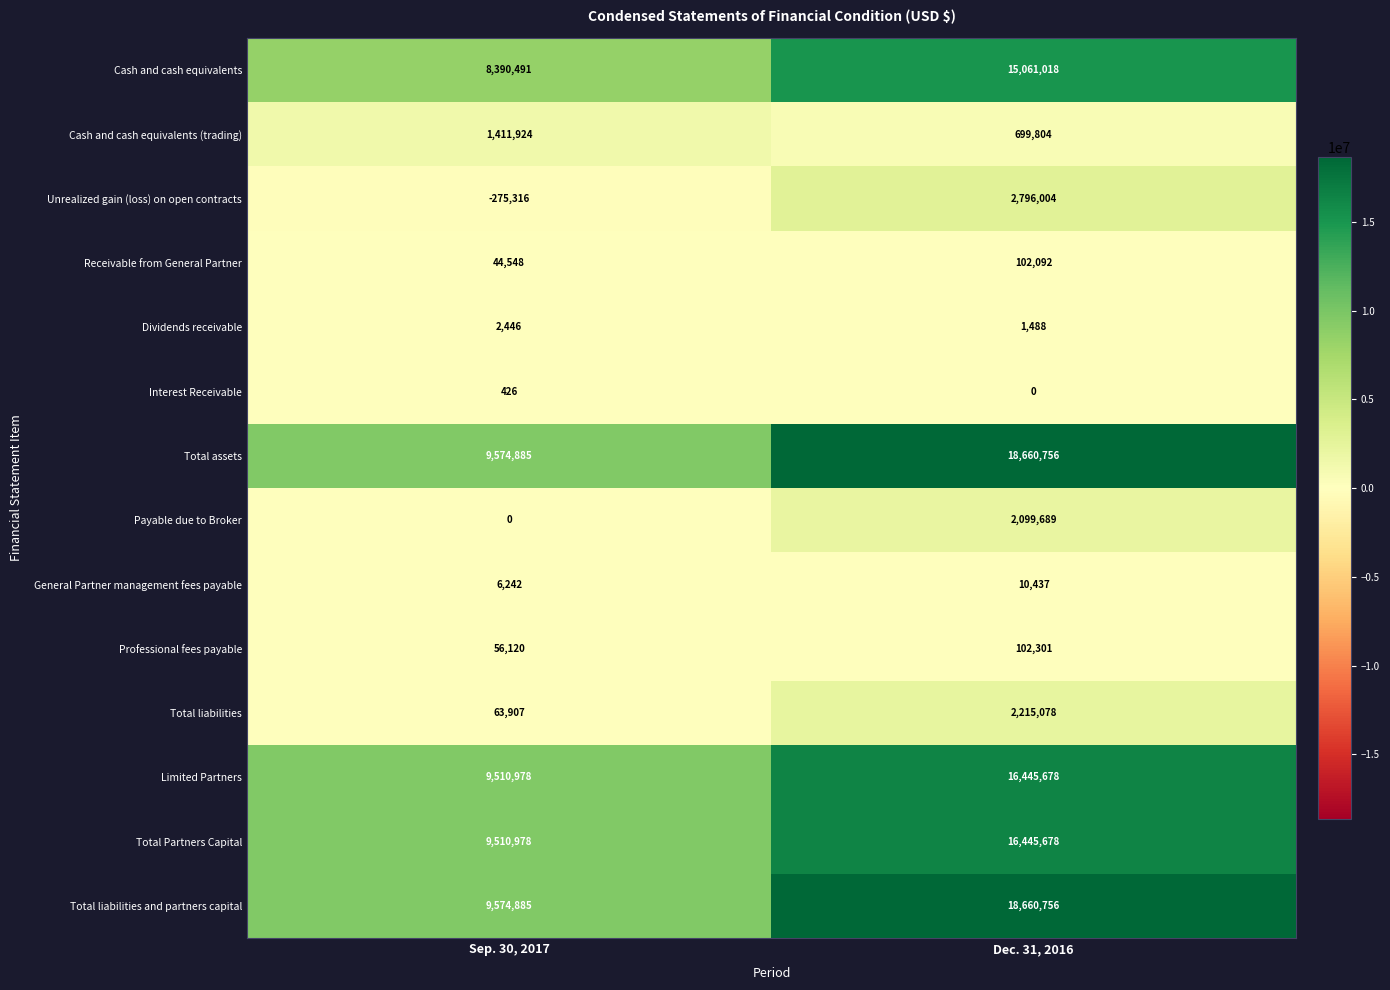

Reading left to right, list all the values displayed in this chart.

Cash and cash equivalents: 8390491	15061018
Cash and cash equivalents (trading): 1411924	699804
Unrealized gain (loss) on open contracts: -275316	2796004
Receivable from General Partner: 44548	102092
Dividends receivable: 2446	1488
Interest Receivable: 426	0
Total assets: 9574885	18660756
Payable due to Broker: 0	2099689
General Partner management fees payable: 6242	10437
Professional fees payable: 56120	102301
Total liabilities: 63907	2215078
Limited Partners: 9510978	16445678
Total Partners Capital: 9510978	16445678
Total liabilities and partners capital: 9574885	18660756